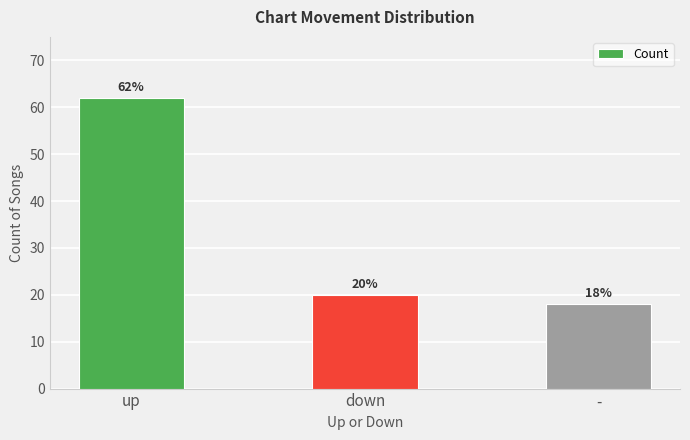

How many series are shown in this chart?

1